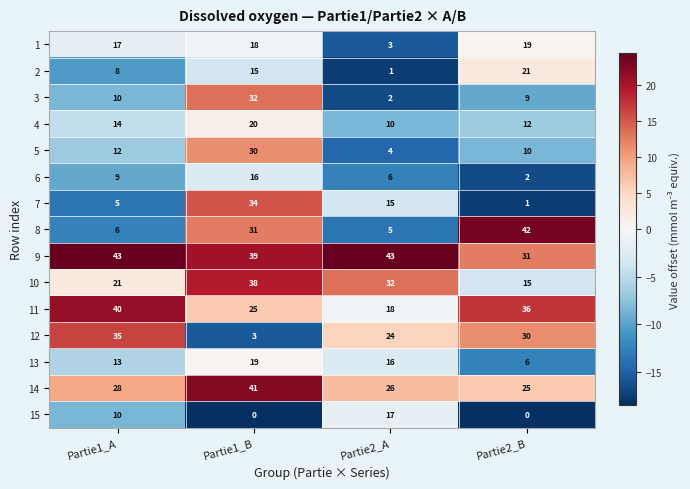

What is the difference between the 14 values at Partie2_B and Partie1_A?

3